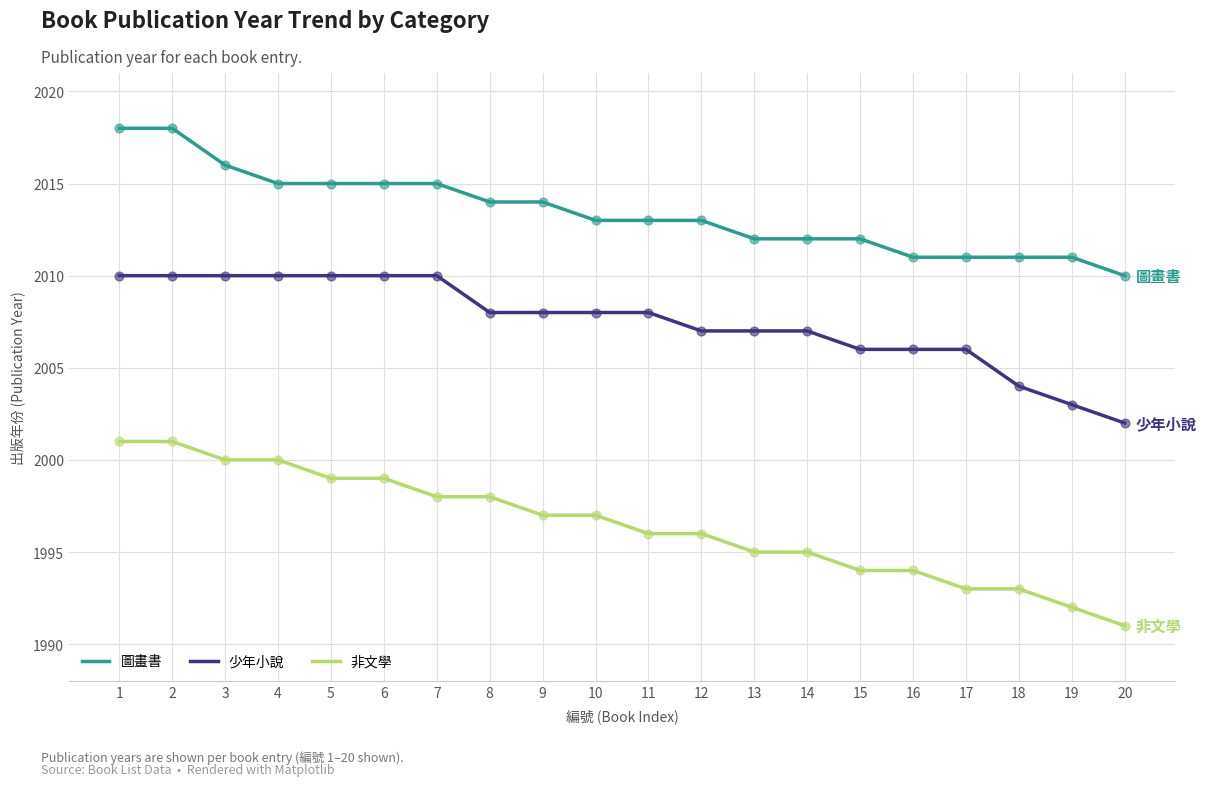

Which series has the largest range (max minus min)?

非文學